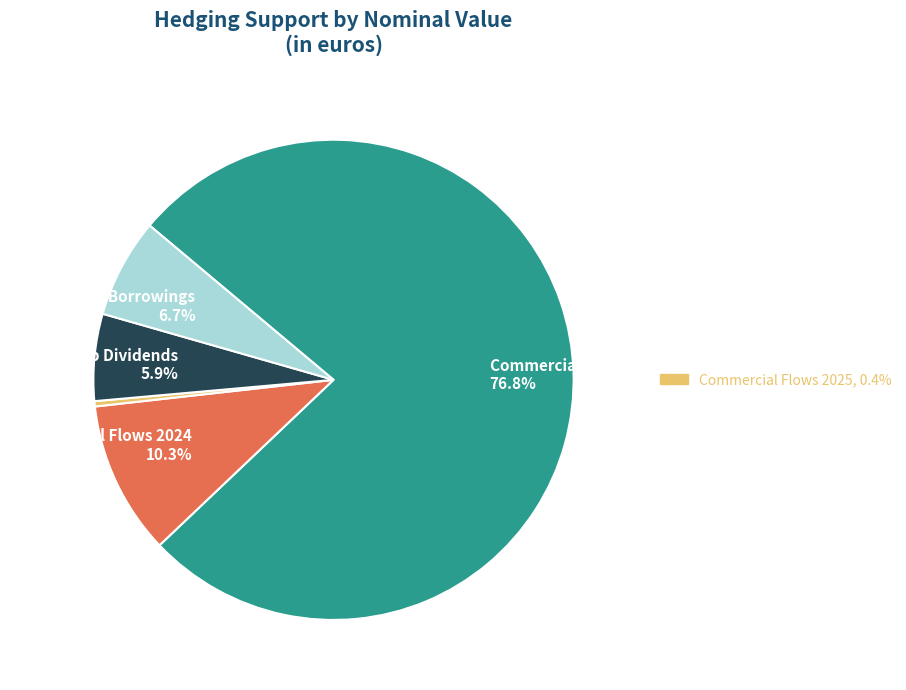

Is there a majority slice in this chart?

Yes